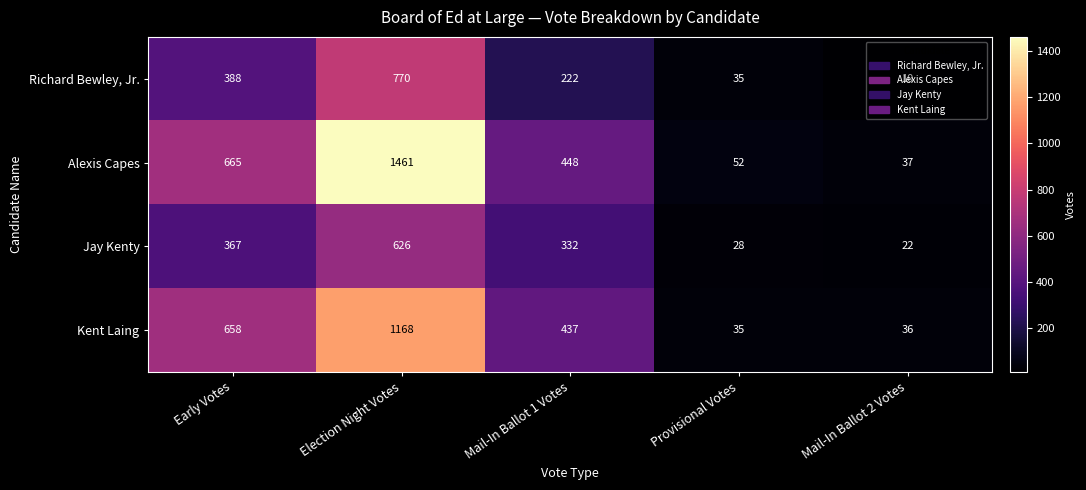

Between Early Votes and Provisional Votes, which series saw the biggest shift?

Kent Laing